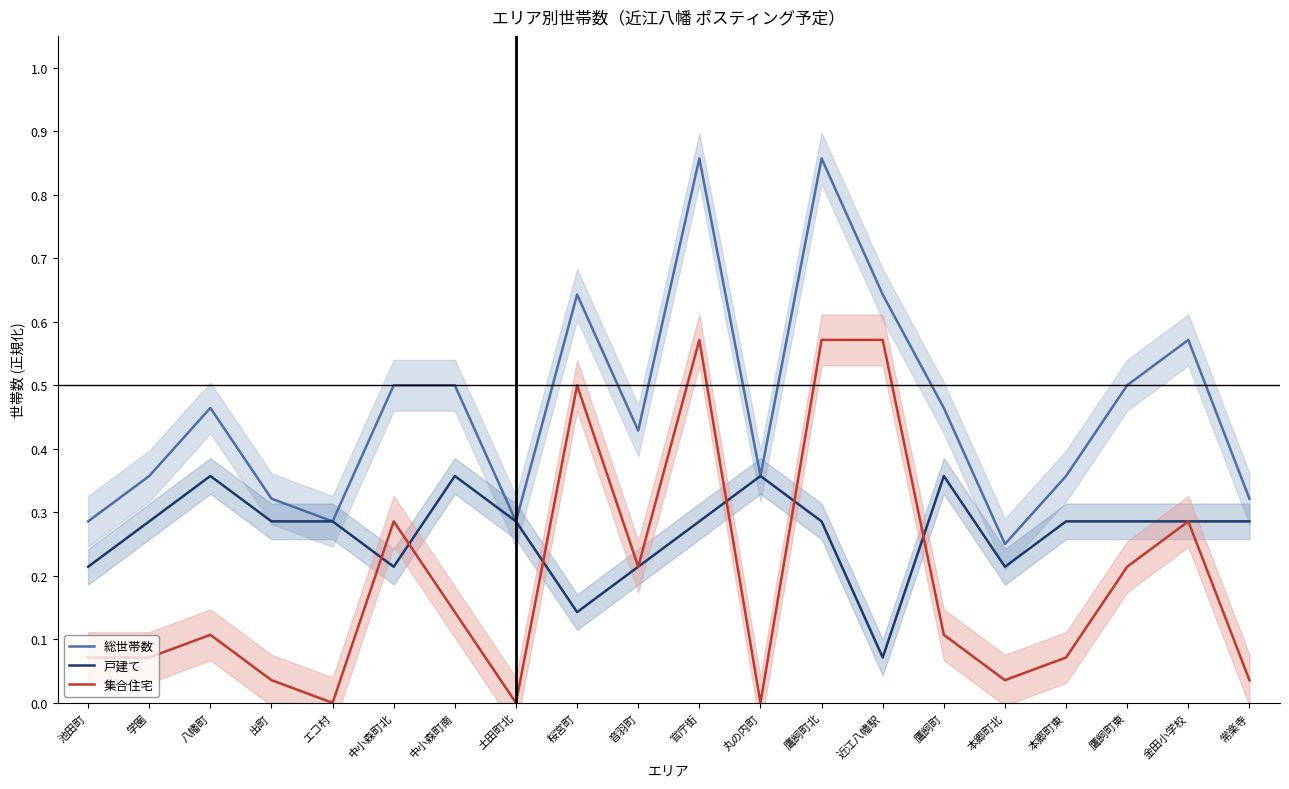

What is the sum of the 集合住宅 values at 官庁街 and エコ村?

0.6